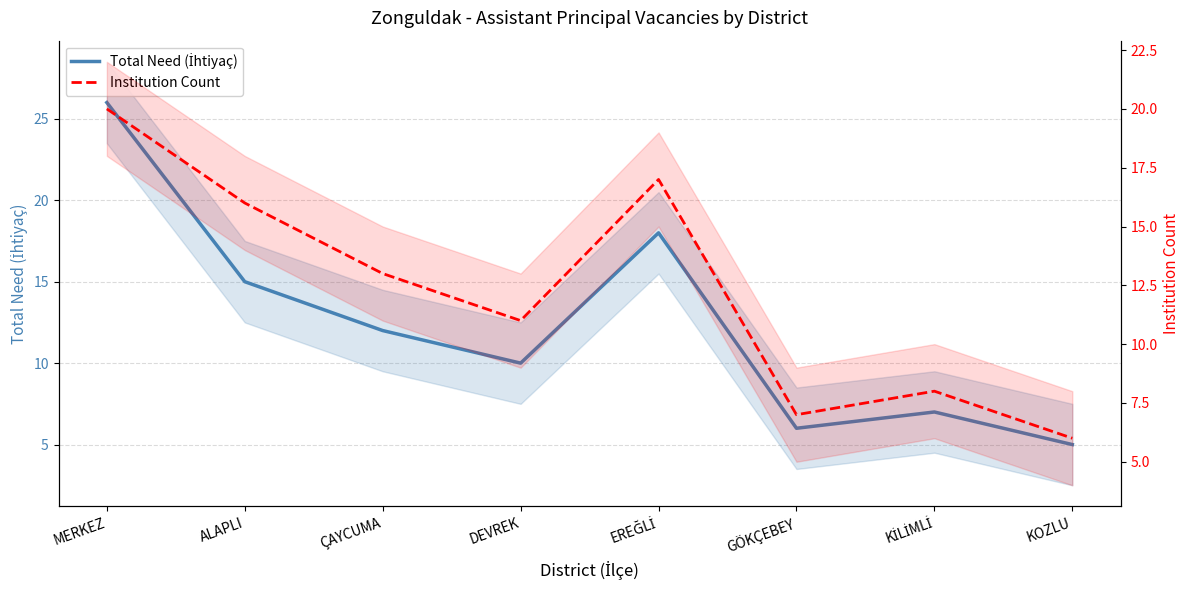

True or false: Institution Count and Total Need (İhtiyaç) cross at least once.

True